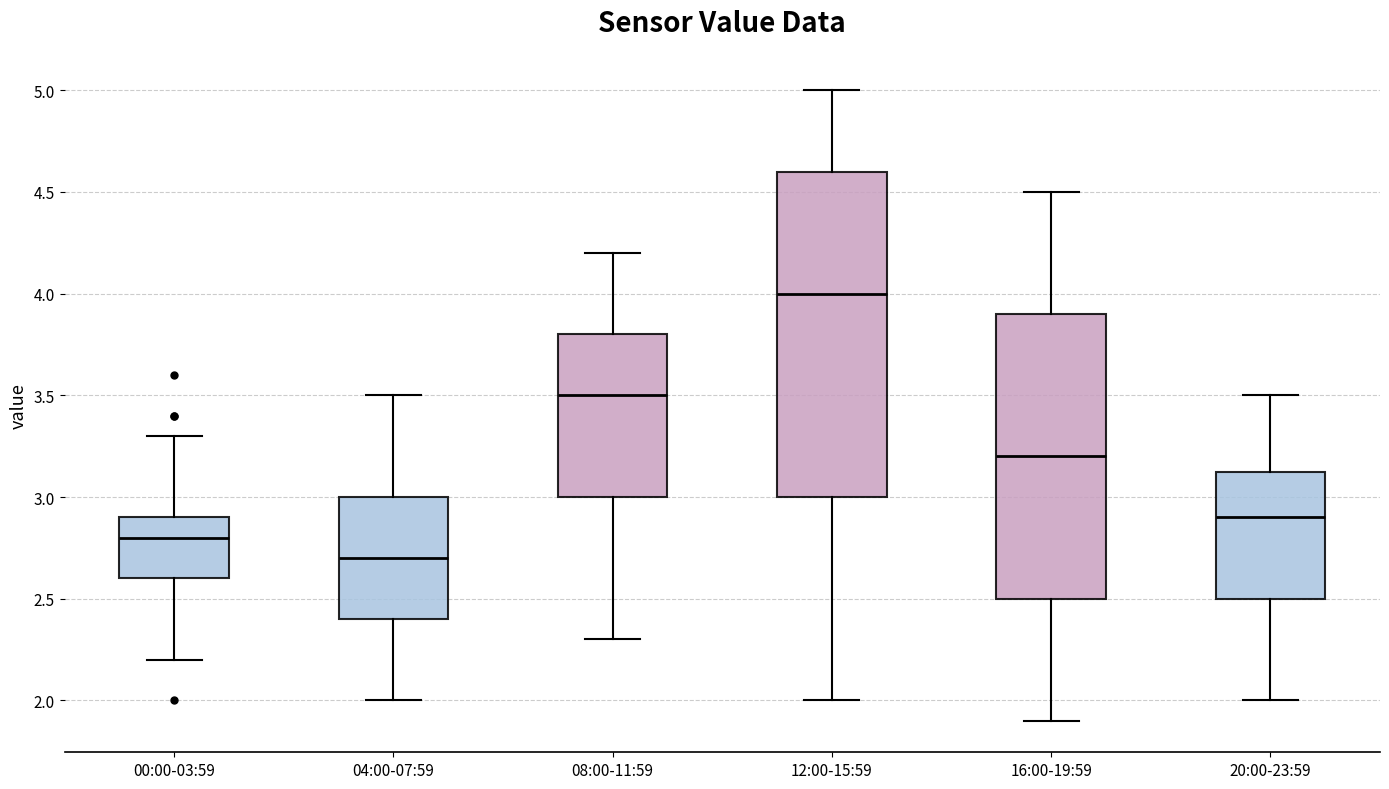

Reading left to right, read every box against the y-axis: the position of its median line, the range the box covers, and the ends of its whiskers. The values are not printed on the chart, so give them approximately, as read against the axis.

00:00-03:59: median 2.80, box 2.60 to 2.90, whiskers 2.20 to 3.30
04:00-07:59: median 2.70, box 2.40 to 3.00, whiskers 2.00 to 3.50
08:00-11:59: median 3.50, box 3.00 to 3.80, whiskers 2.30 to 4.20
12:00-15:59: median 4.00, box 3.00 to 4.60, whiskers 2.00 to 5.00
16:00-19:59: median 3.20, box 2.50 to 3.90, whiskers 1.90 to 4.50
20:00-23:59: median 2.90, box 2.50 to 3.15, whiskers 2.00 to 3.50